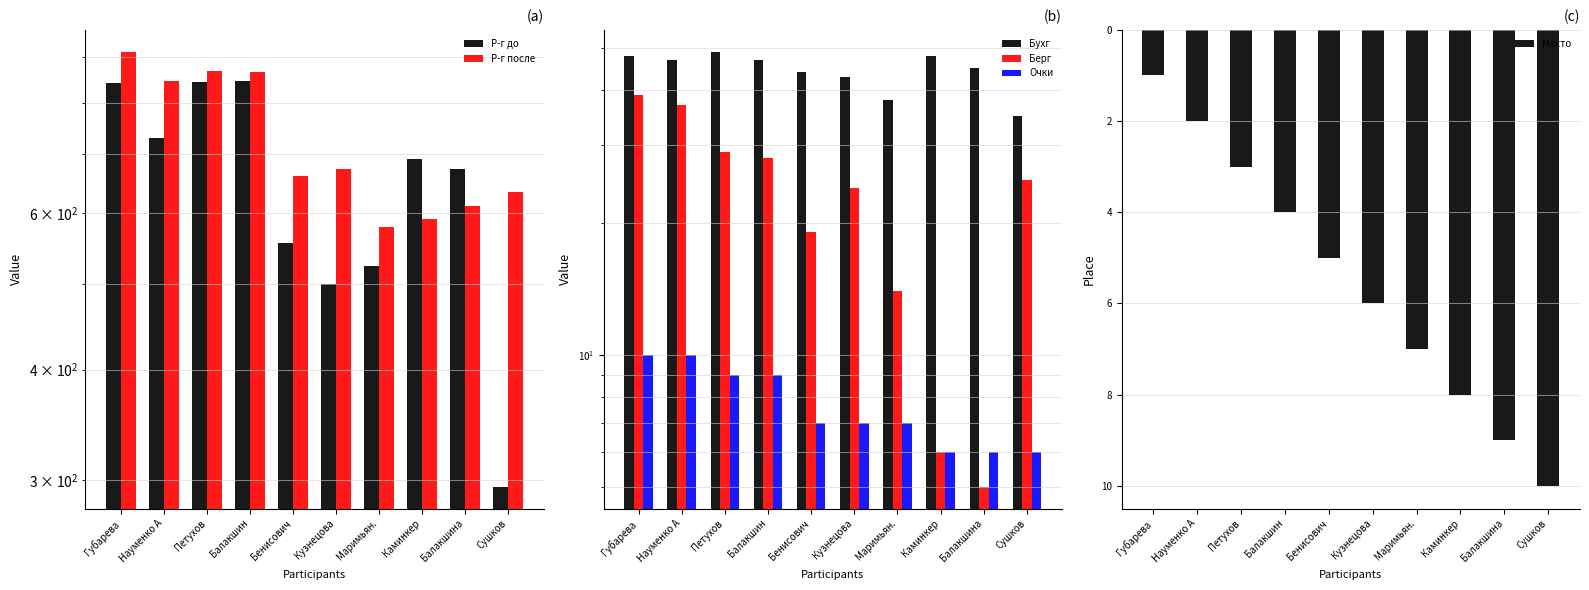

What is the difference between the maximum and minimum values in the Р-г после series?

334